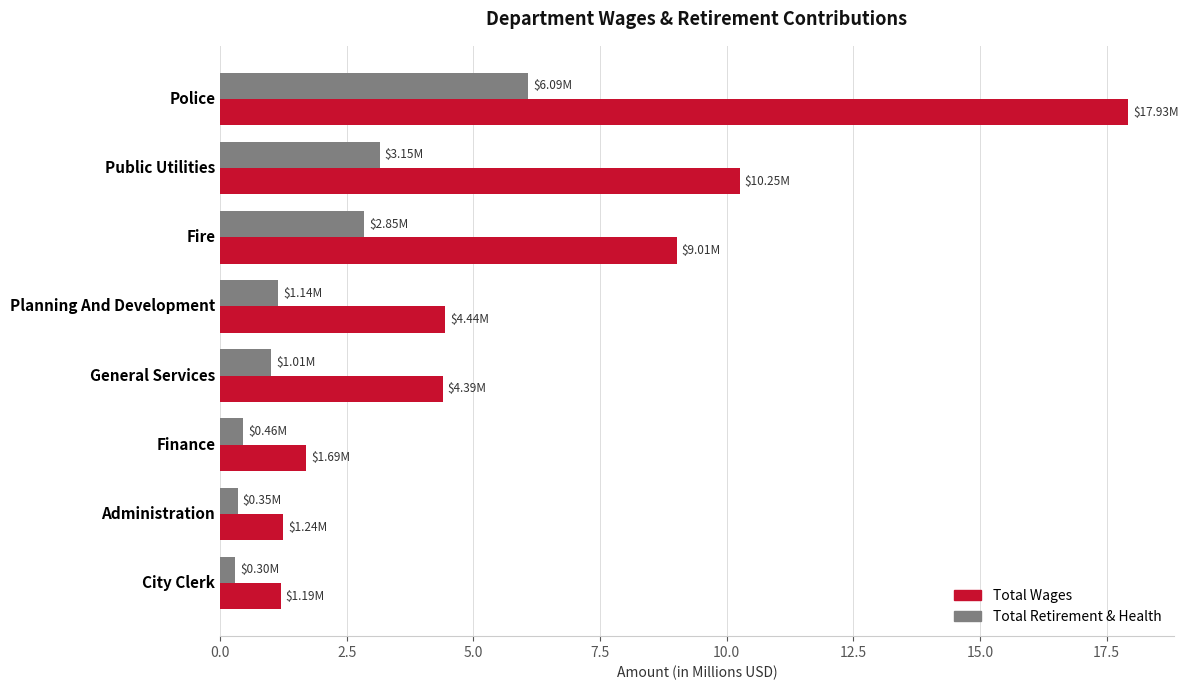

At which category is the sum across all series the highest?

Police